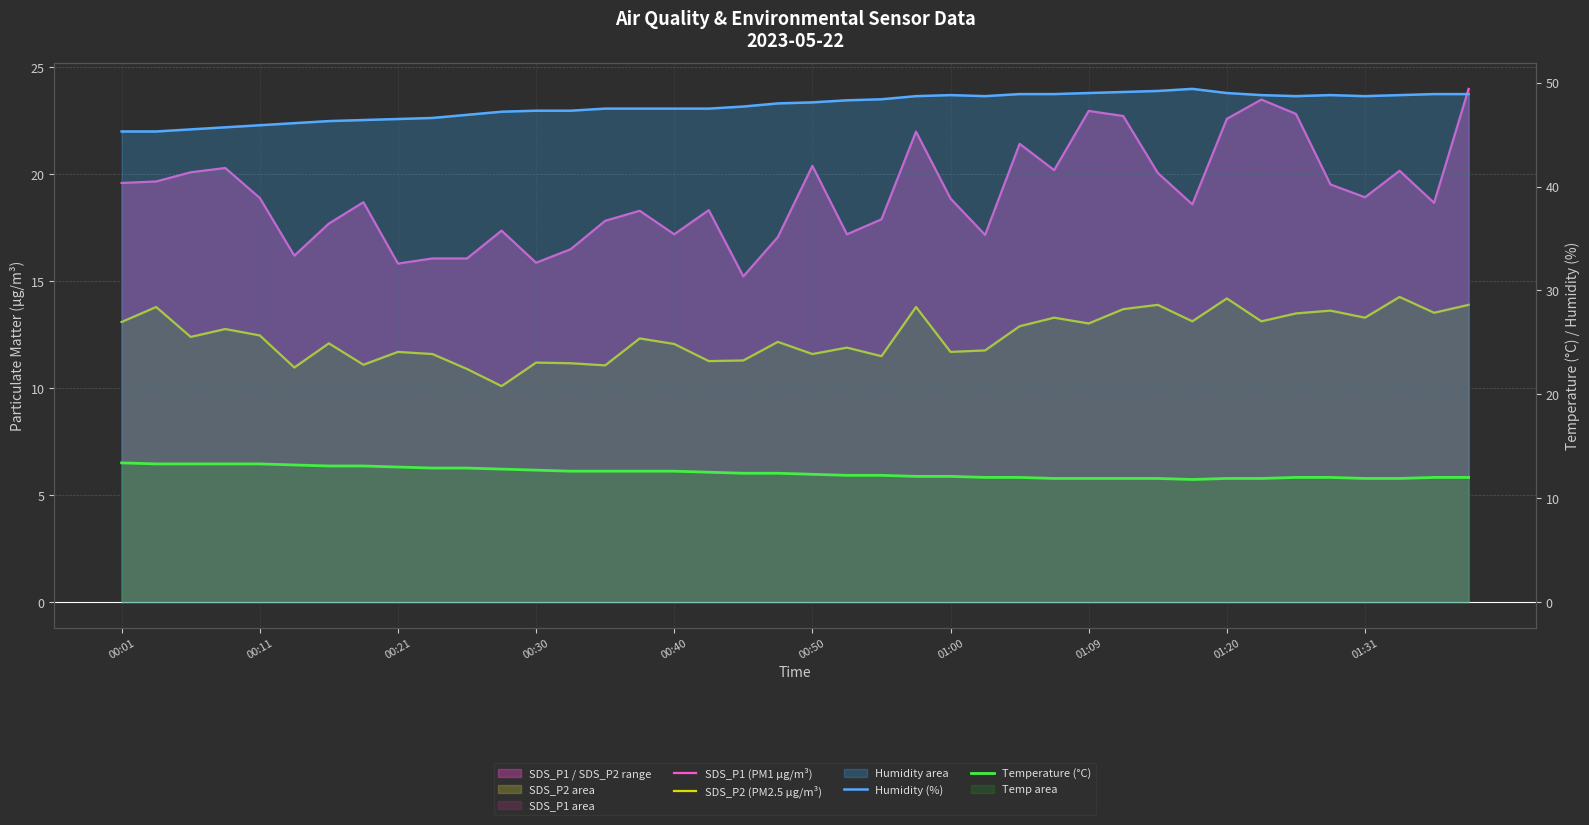

Reading left to right, list all the values displayed in this chart.

SDS_P1 (PM1 µg/m³): 19.6	19.7	20.1	20.3	18.9	16.2	17.7	18.7	15.8	16.1	16.1	17.4	15.9	16.5	17.8	18.3	17.2	18.3	15.2	17.1	20.4	17.2	17.9	22.0	18.9	17.2	21.4	20.2	23.0	22.7	20.1	18.6	22.6	23.5	22.8	19.5	18.9	20.2	18.7	24.0
SDS_P2 (PM2.5 µg/m³): 13.1	13.8	12.4	12.8	12.5	11.0	12.1	11.1	11.7	11.6	10.9	10.1	11.2	11.2	11.1	12.3	12.1	11.3	11.3	12.2	11.6	11.9	11.5	13.8	11.7	11.8	12.9	13.3	13.0	13.7	13.9	13.1	14.2	13.1	13.5	13.6	13.3	14.3	13.5	13.9
Humidity (%): 45.3	45.3	45.5	45.7	45.9	46.1	46.3	46.4	46.5	46.6	46.9	47.2	47.3	47.3	47.5	47.5	47.5	47.5	47.7	48.0	48.1	48.3	48.4	48.7	48.8	48.7	48.9	48.9	49.0	49.1	49.2	49.4	49.0	48.8	48.7	48.8	48.7	48.8	48.9	48.9
Temperature (°C): 13.4	13.3	13.3	13.3	13.3	13.2	13.1	13.1	13.0	12.9	12.9	12.8	12.7	12.6	12.6	12.6	12.6	12.5	12.4	12.4	12.3	12.2	12.2	12.1	12.1	12.0	12.0	11.9	11.9	11.9	11.9	11.8	11.9	11.9	12.0	12.0	11.9	11.9	12.0	12.0